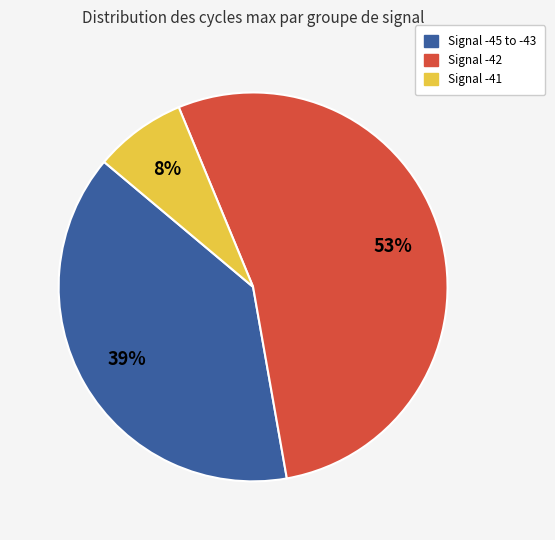

How many segments does this pie chart have?

3